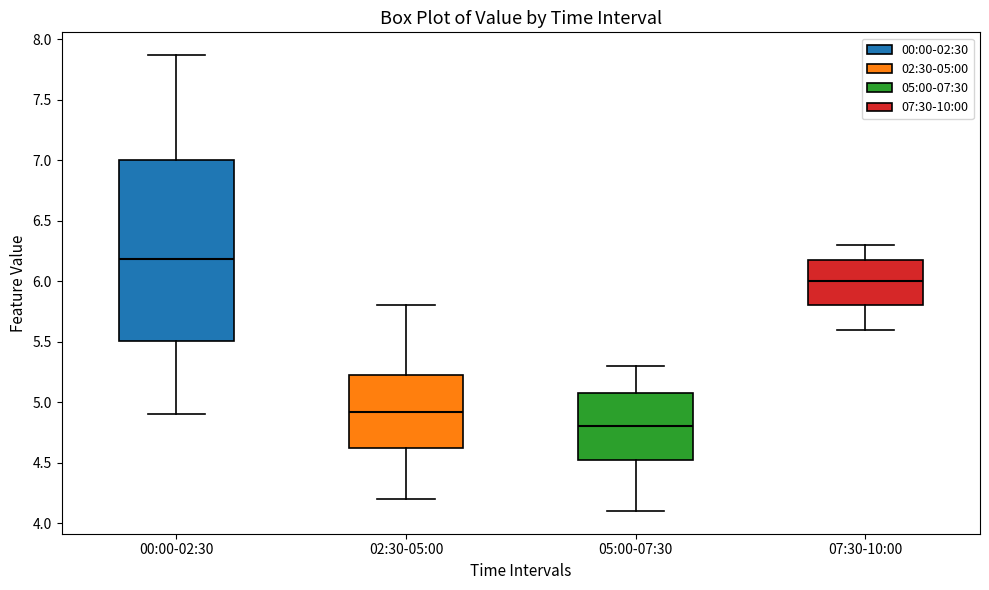

Comparing the boxes themselves (not the whiskers), which one is the tallest?

00:00-02:30